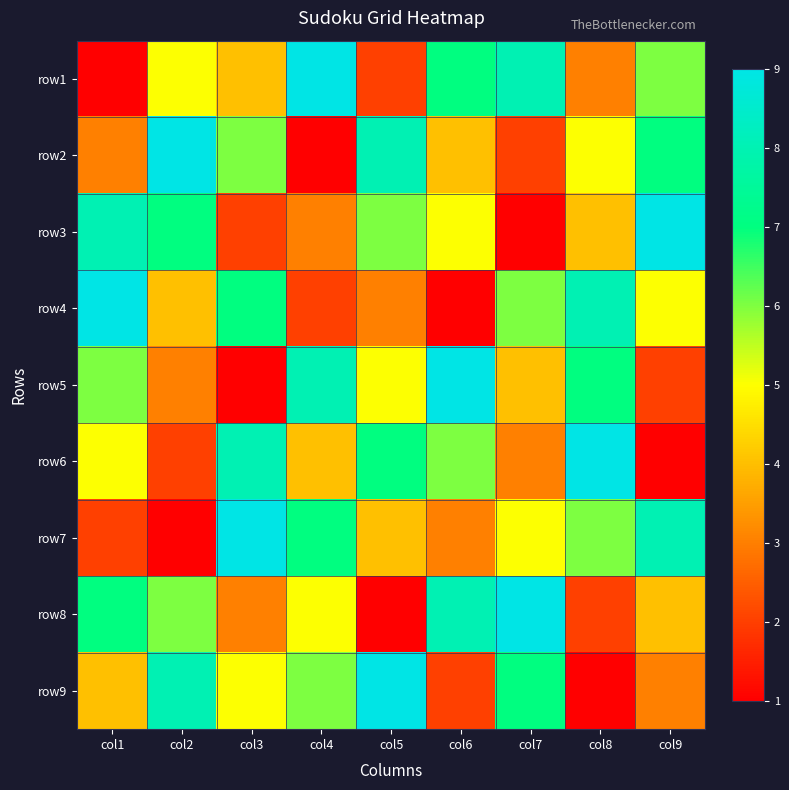

Reading left to right, transcribe all the data shown in this chart.

row1: col1=1	col2=5	col3=4	col4=9	col5=2	col6=7	col7=8	col8=3	col9=6
row2: col1=3	col2=9	col3=6	col4=1	col5=8	col6=4	col7=2	col8=5	col9=7
row3: col1=8	col2=7	col3=2	col4=3	col5=6	col6=5	col7=1	col8=4	col9=9
row4: col1=9	col2=4	col3=7	col4=2	col5=3	col6=1	col7=6	col8=8	col9=5
row5: col1=6	col2=3	col3=1	col4=8	col5=5	col6=9	col7=4	col8=7	col9=2
row6: col1=5	col2=2	col3=8	col4=4	col5=7	col6=6	col7=3	col8=9	col9=1
row7: col1=2	col2=1	col3=9	col4=7	col5=4	col6=3	col7=5	col8=6	col9=8
row8: col1=7	col2=6	col3=3	col4=5	col5=1	col6=8	col7=9	col8=2	col9=4
row9: col1=4	col2=8	col3=5	col4=6	col5=9	col6=2	col7=7	col8=1	col9=3